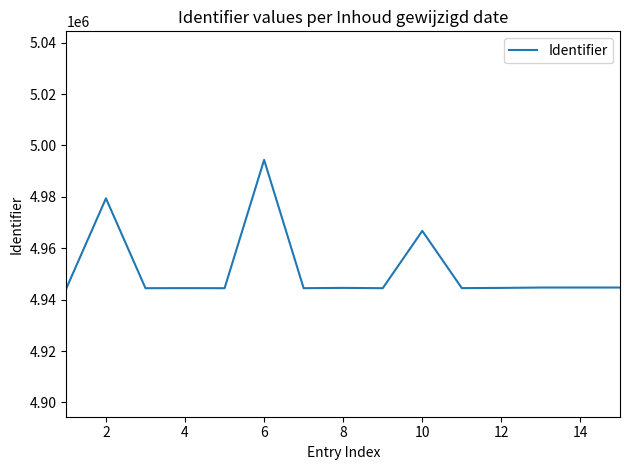

What is the smallest value displayed?

4944457